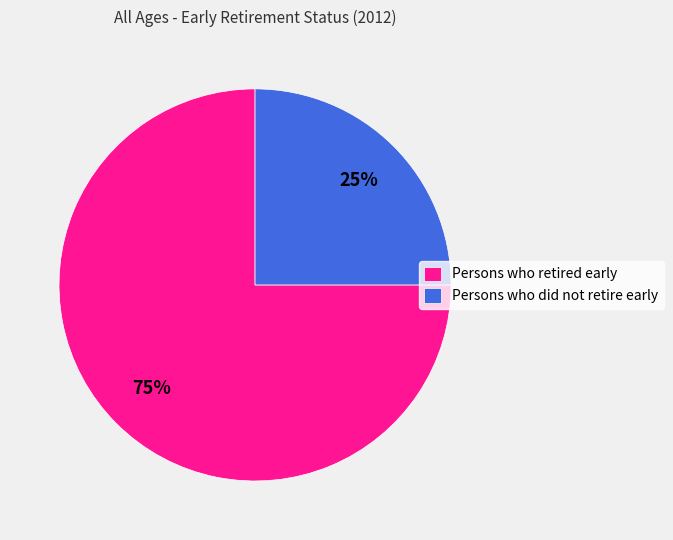

Is Persons who did not retire early the majority of the pie?

No